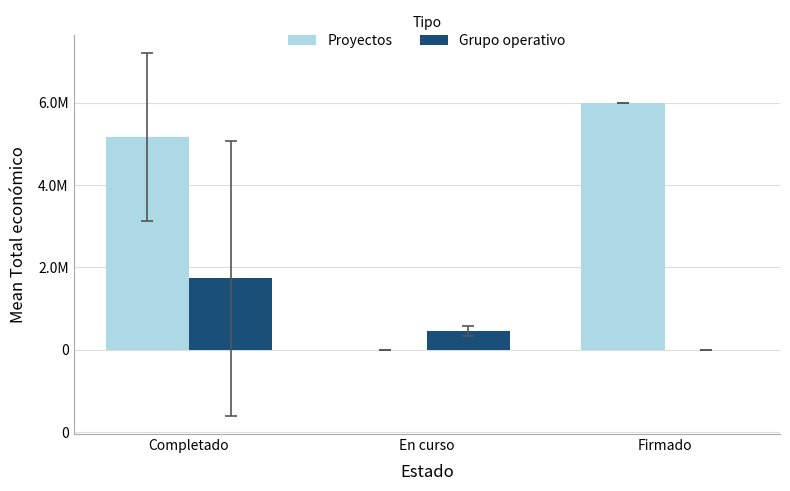

What is the sum of the Grupo operativo values at En curso and Completado?

2201225.1